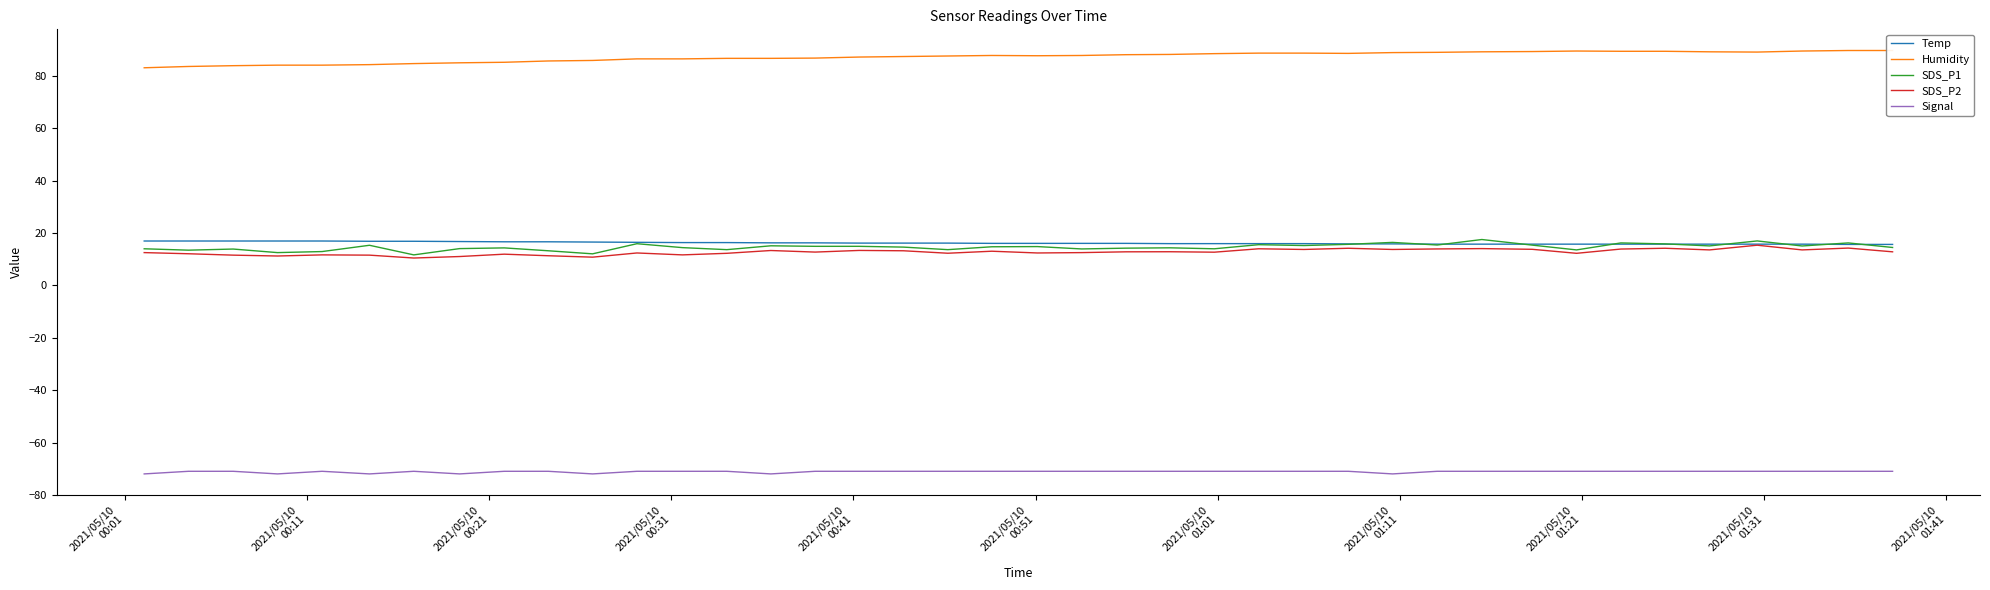

At how many categories does at least one series exceed -18?

40